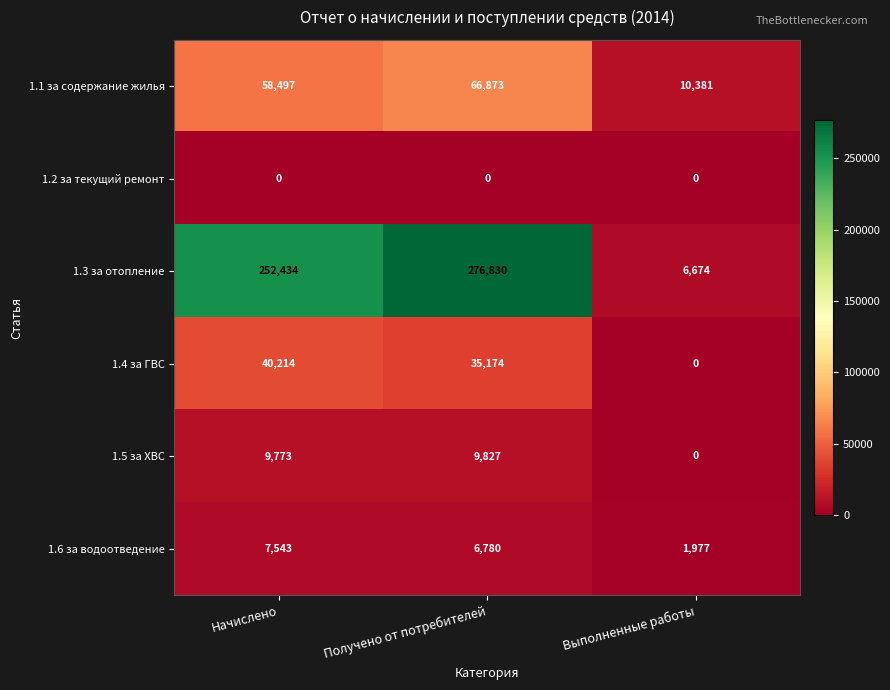

Reading left to right, extract all data points from this chart.

1.1 за содержание жилья: Начислено=58497	Получено от потребителей=66873	Выполненные работы=10381
1.2 за текущий ремонт: Начислено=0	Получено от потребителей=0	Выполненные работы=0
1.3 за отопление: Начислено=252434	Получено от потребителей=276830	Выполненные работы=6674
1.4 за ГВС: Начислено=40214	Получено от потребителей=35174	Выполненные работы=0
1.5 за ХВС: Начислено=9773	Получено от потребителей=9827	Выполненные работы=0
1.6 за водоотведение: Начислено=7543	Получено от потребителей=6780	Выполненные работы=1977